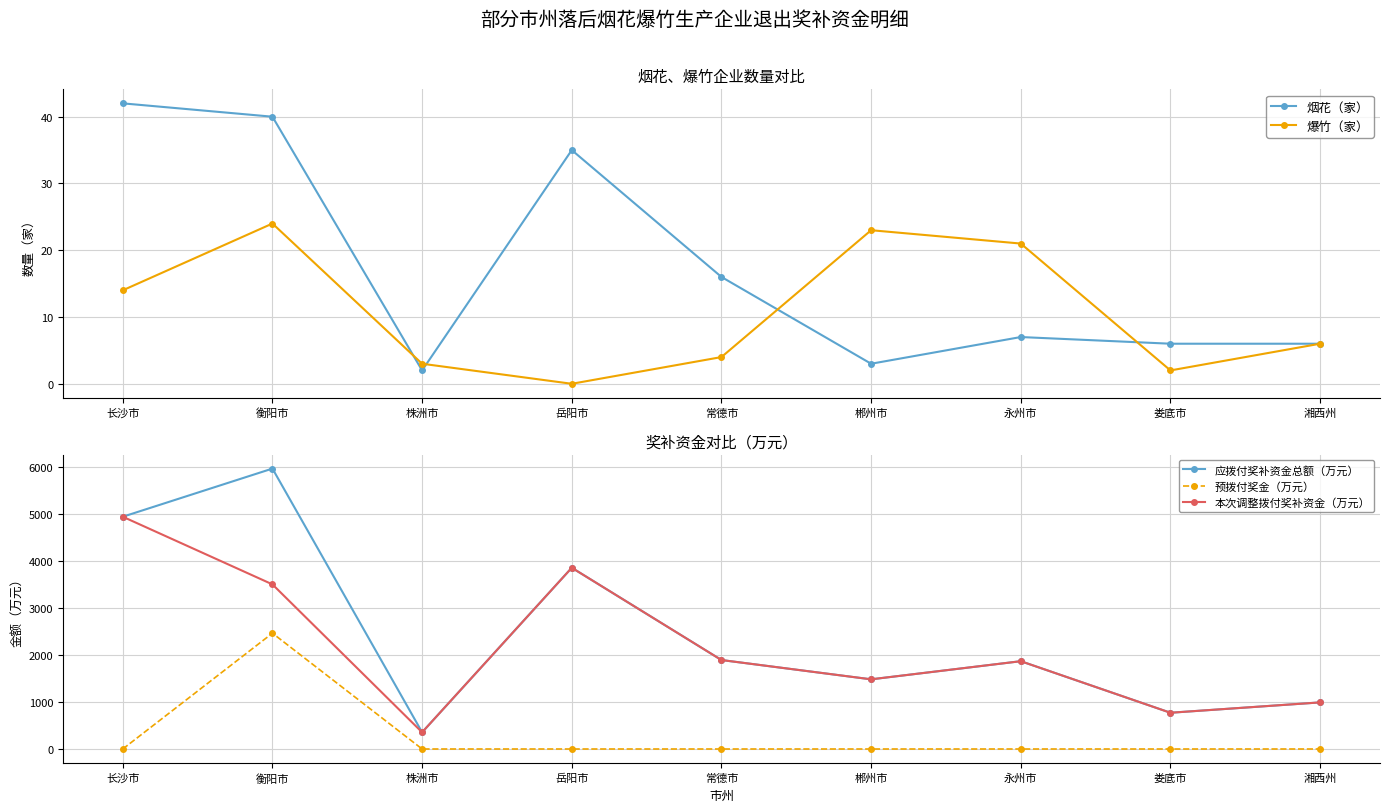

At which category does 烟花（家） reach its first local peak?

岳阳市